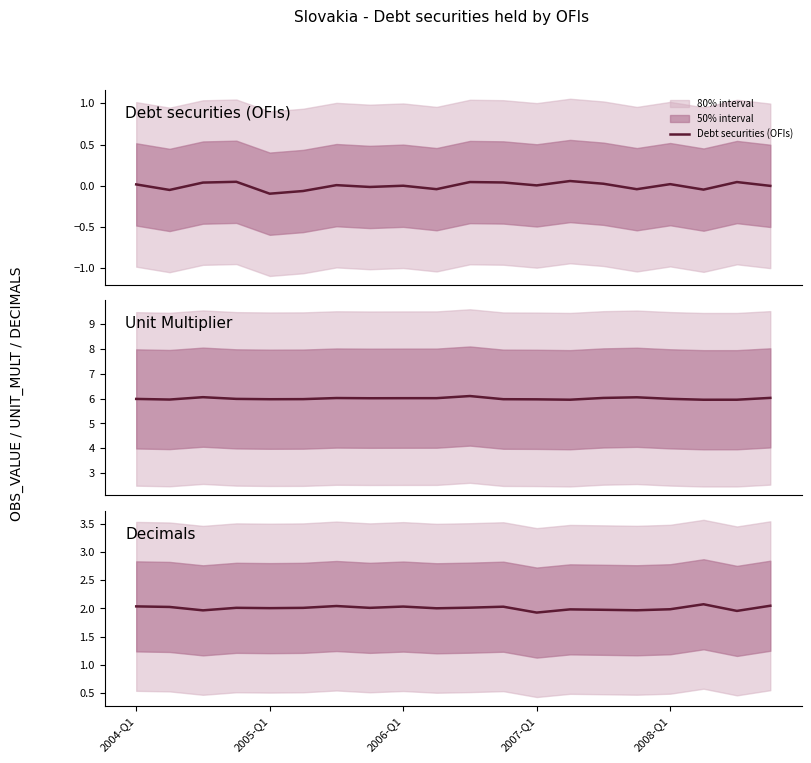

Which series has the widest spread of values?

Debt securities (OFIs)